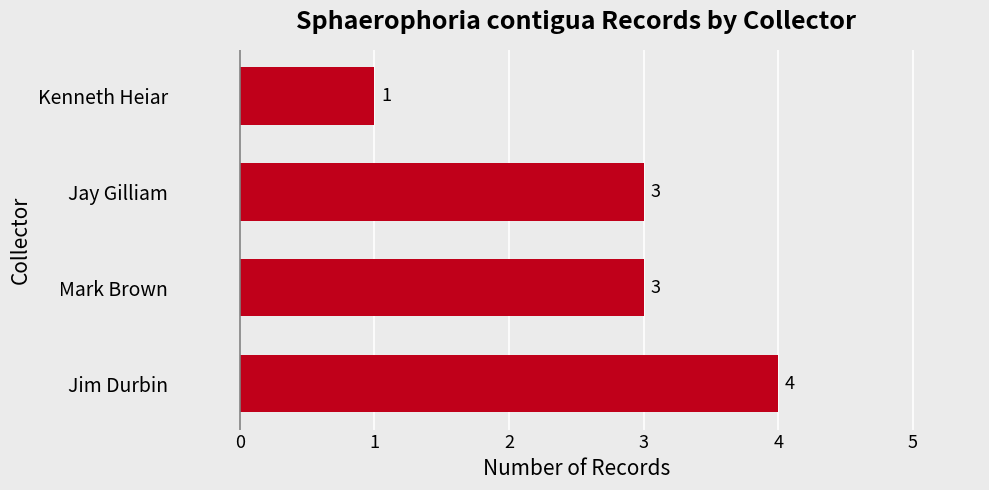

What is the difference between the maximum and minimum values?

3